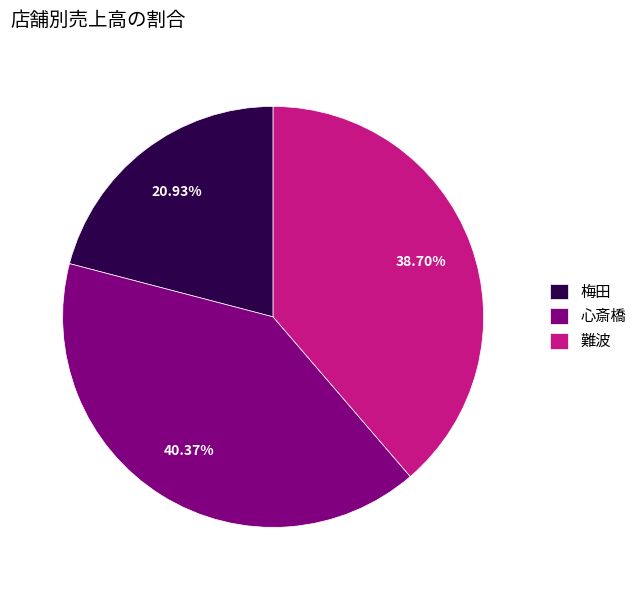

Rank the categories by value from highest to lowest.

心斎橋, 難波, 梅田